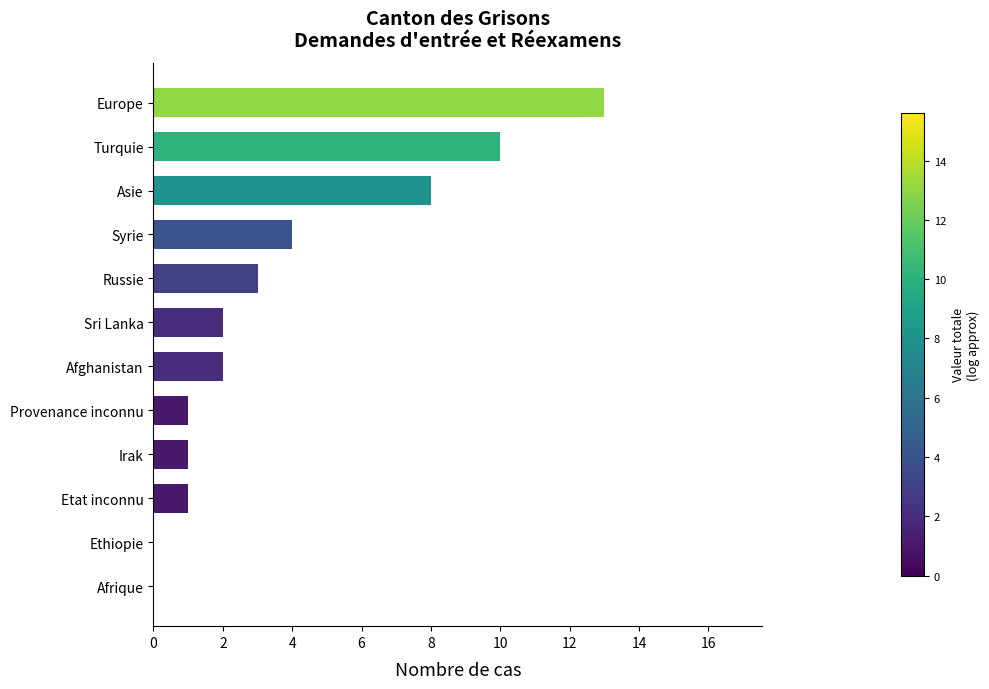

Does the chart contain stacked bars?

No